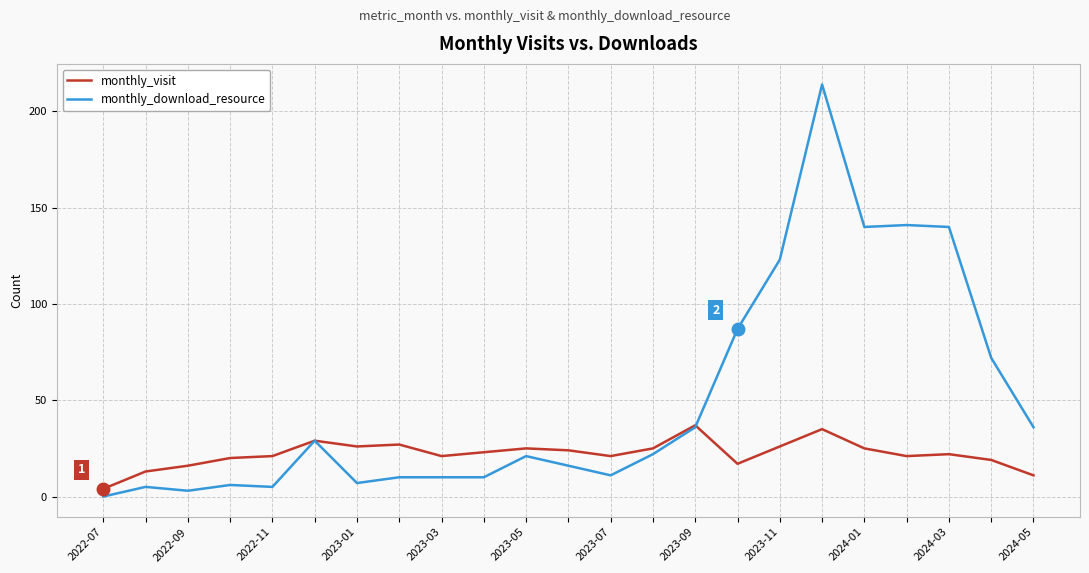

Which series has the largest range (max minus min)?

monthly_download_resource